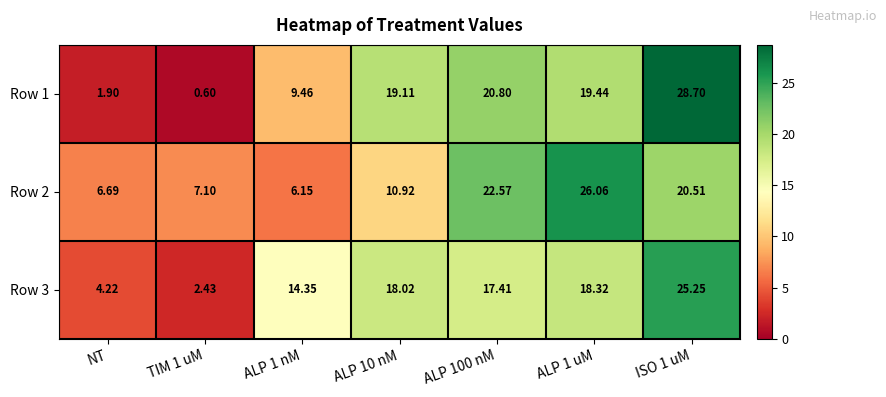

Is the value of Row 1 at ALP 1 nM greater than the value of Row 2 at ALP 1 nM?

Yes